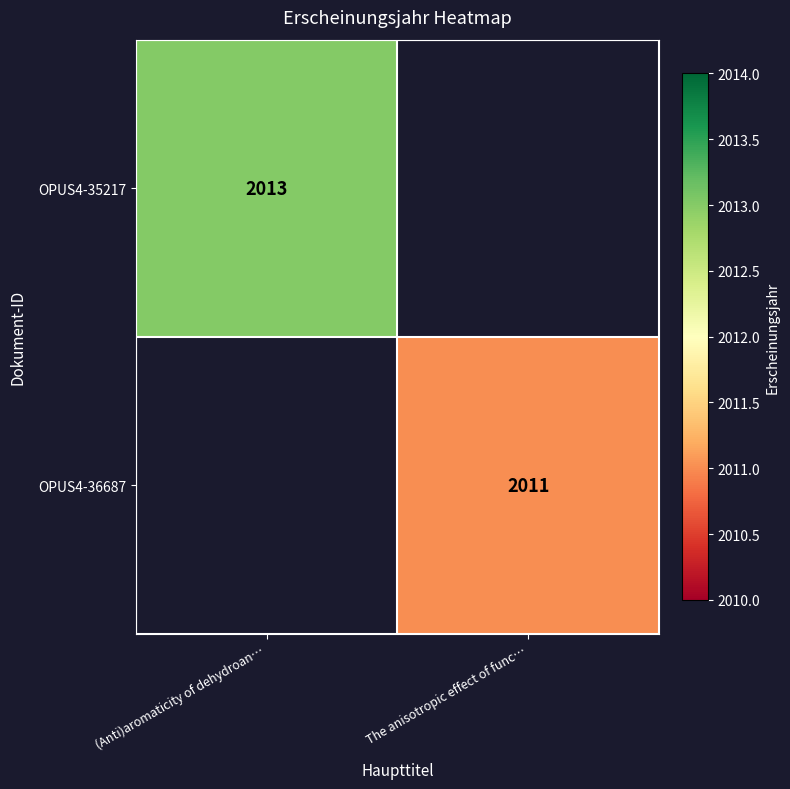

What is the greatest value displayed?

2013